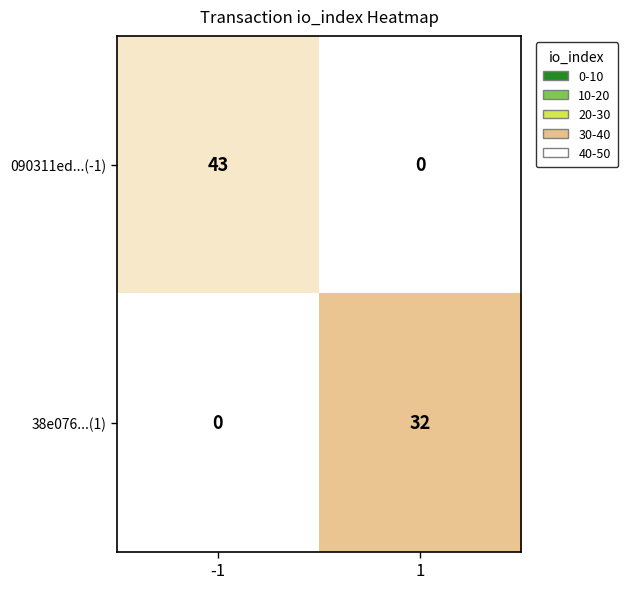

How many categories are shown in the chart?

2